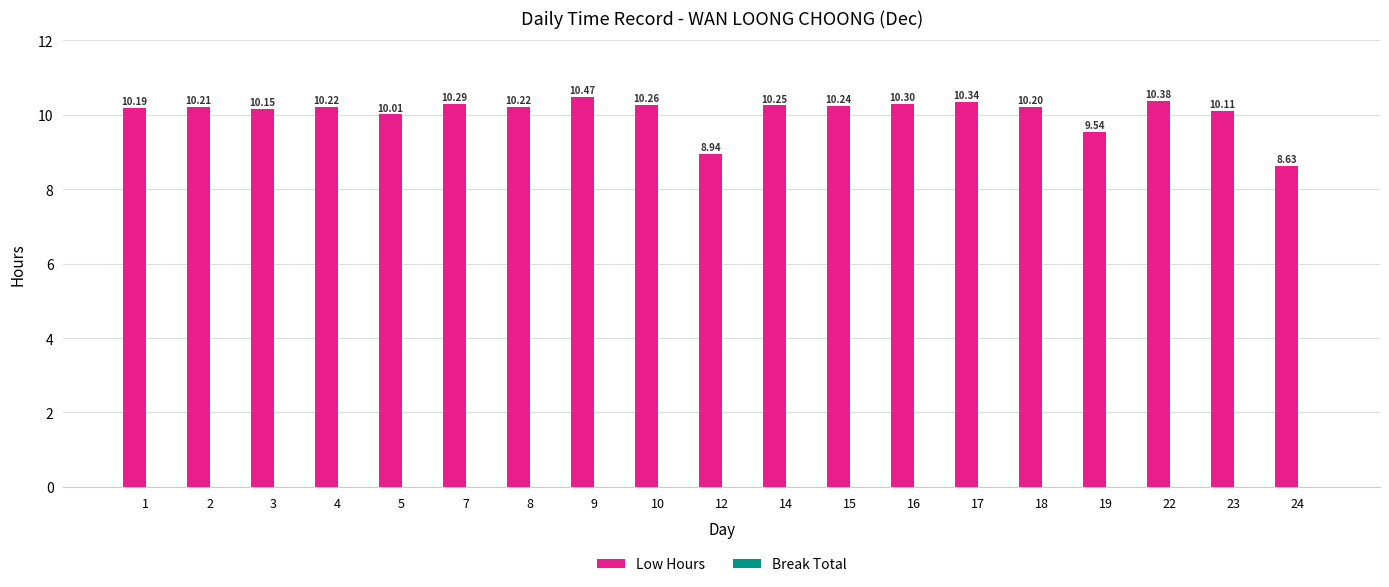

What is the greatest value displayed?

10.5